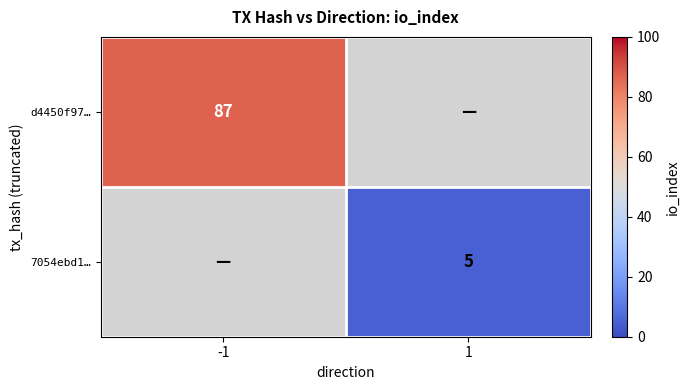

How many data points does each series have?

2